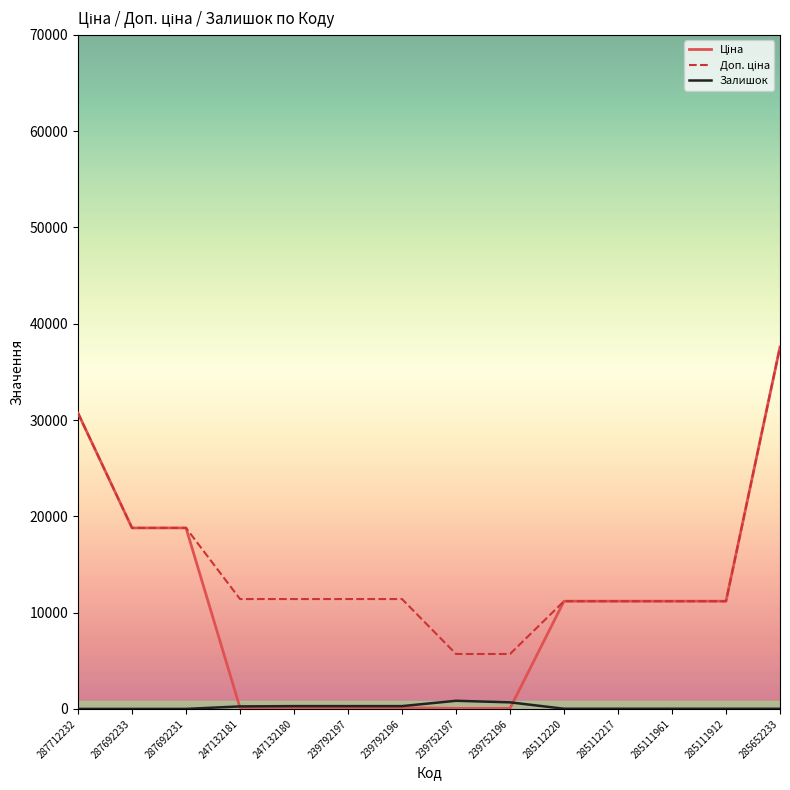

At which category is the sum across all series the highest?

285652233